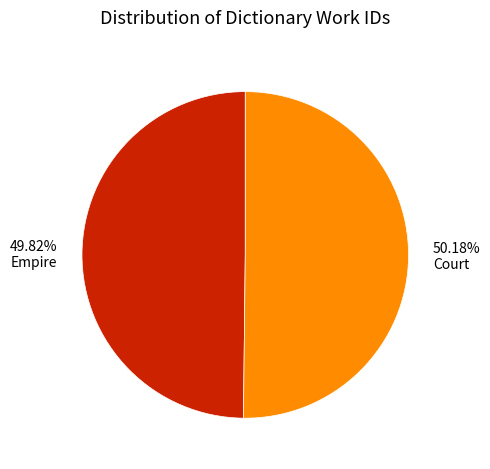

To the nearest percent, what percentage of the pie is Court?

50%